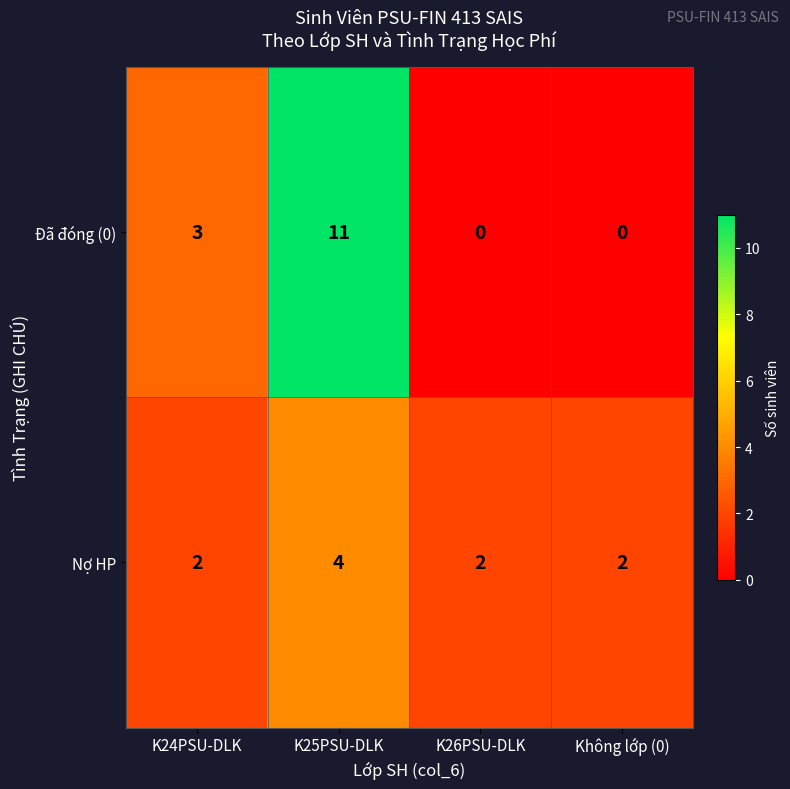

Count the number of categories in the chart.

4